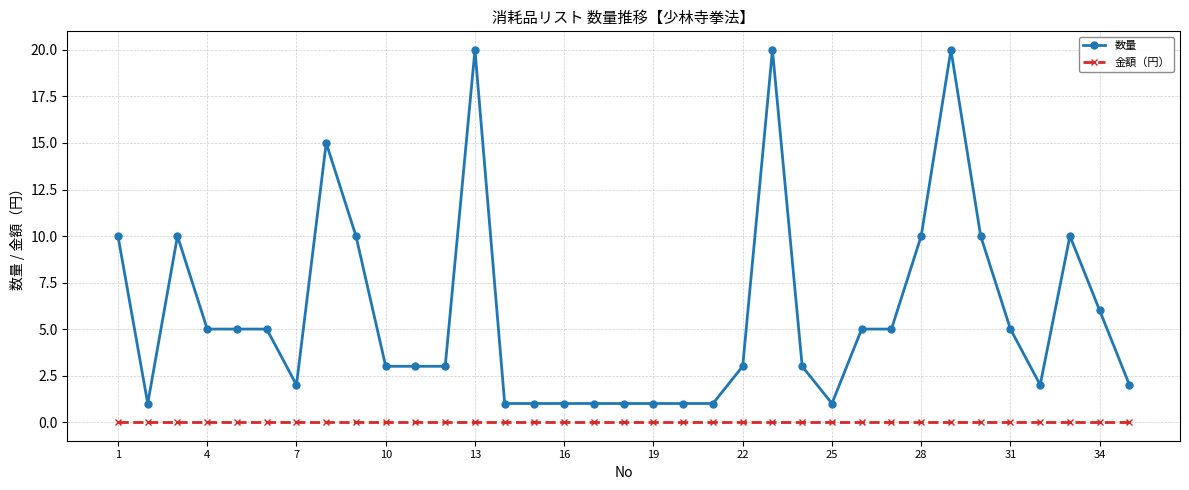

What is the value of the 数量 point at the 26th from the left?

5